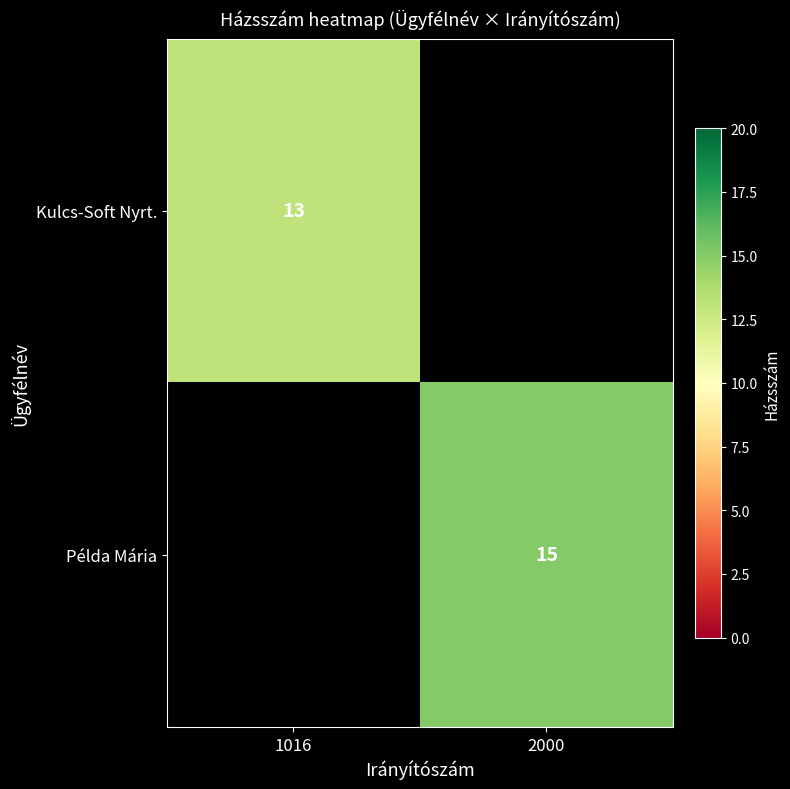

The value of Kulcs-Soft Nyrt. at 1016 is 13. True or false?

True